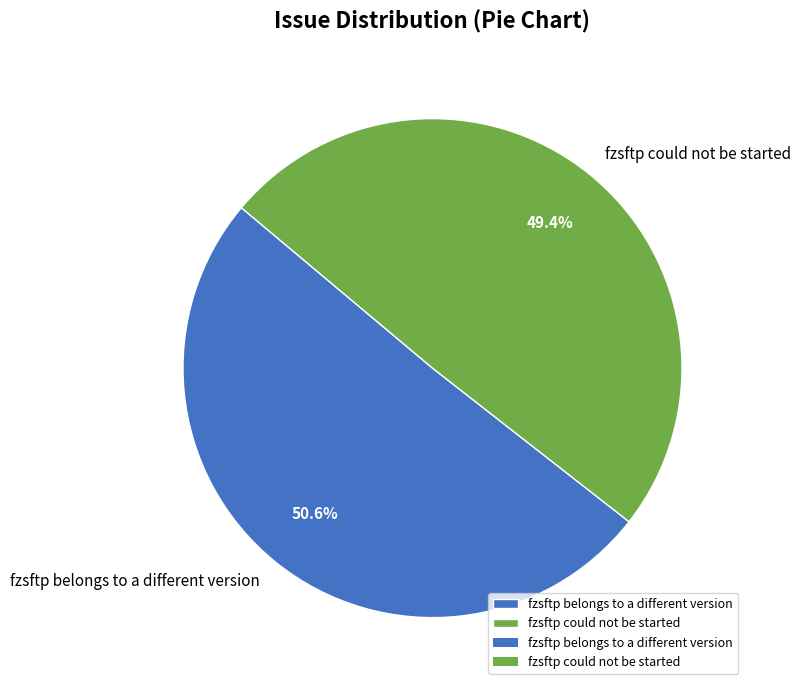

To the nearest percent, what is the difference between the fzsftp could not be started and fzsftp belongs to a different version slice percentages?

1%